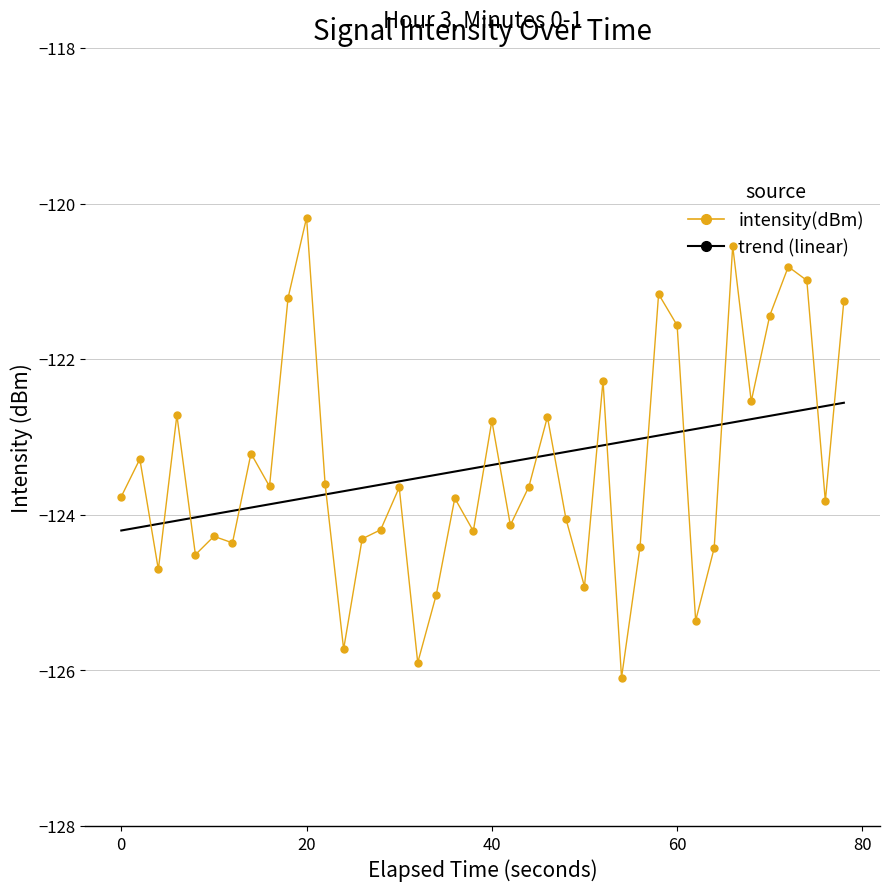

Is it true that the value at 29 is -161.9?

False